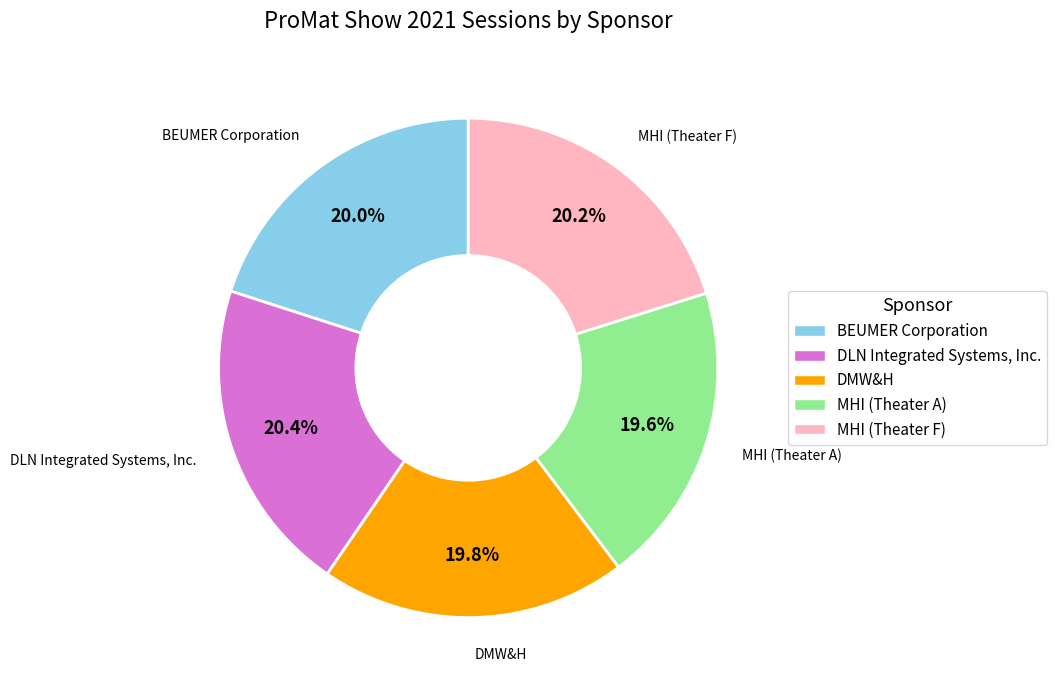

Rank the categories by value from lowest to highest.

MHI (Theater A), DMW&H, BEUMER Corporation, MHI (Theater F), DLN Integrated Systems, Inc.